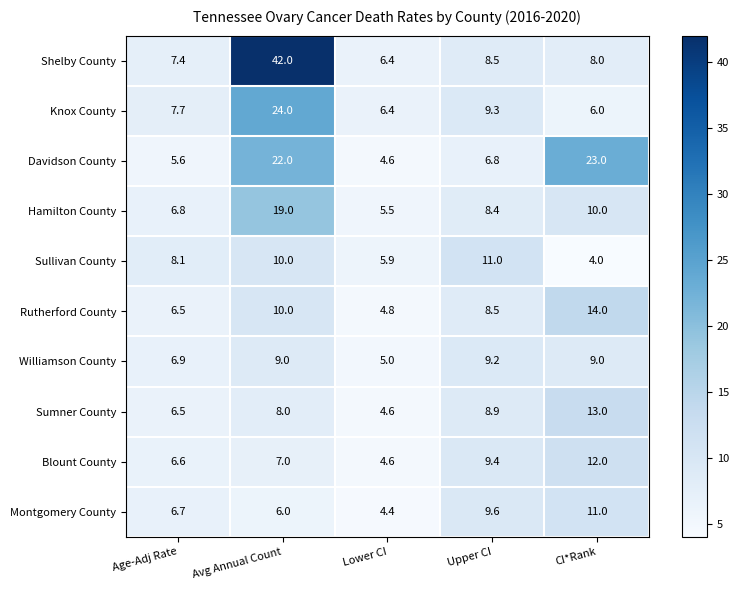

What is the highest value of the Blount County series?

12.0